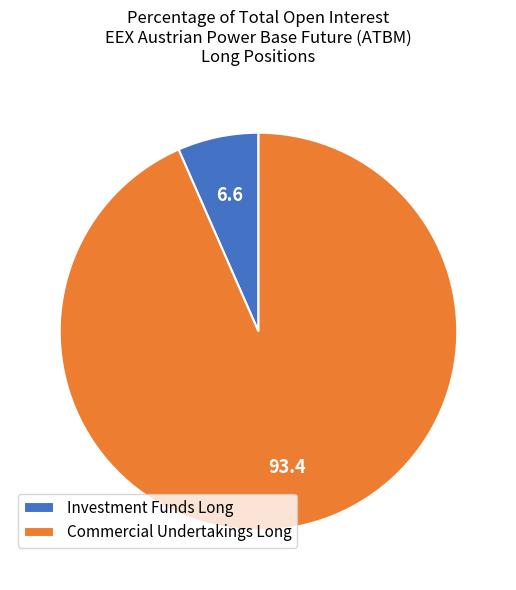

Which slice is the smallest?

Investment Funds Long